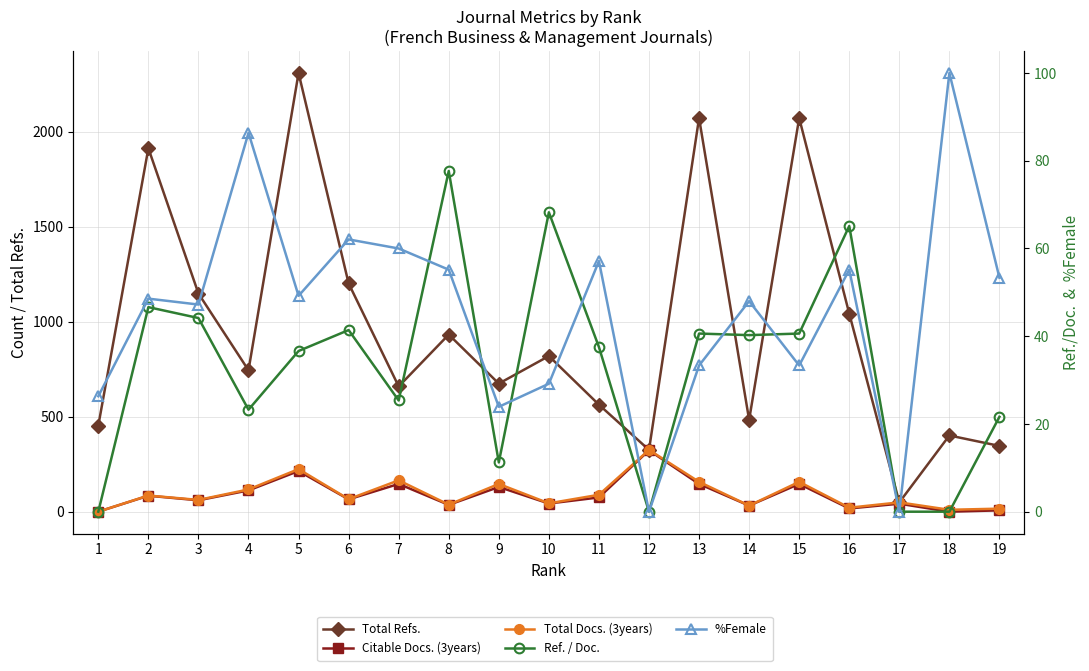

True or false: Total Docs. (3years) and Citable Docs. (3years) intersect in this chart.

False